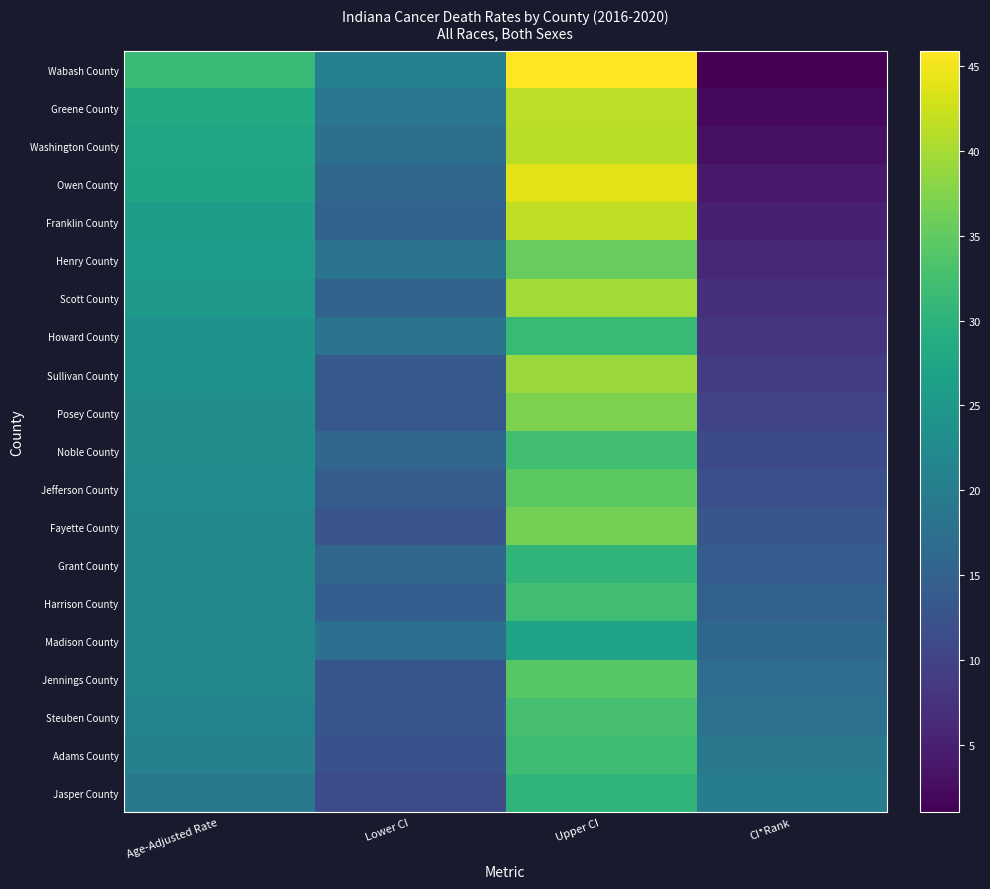

Between Age-Adjusted Rate and Lower CI, which is larger?

Age-Adjusted Rate